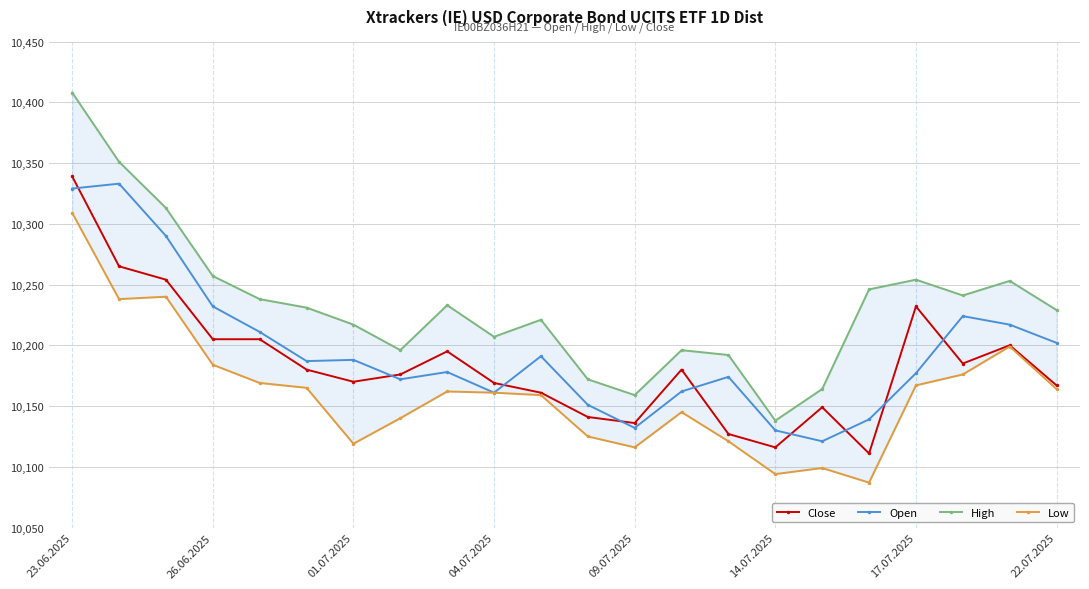

The value of Open at 22.07.2025 is 17594. True or false?

False